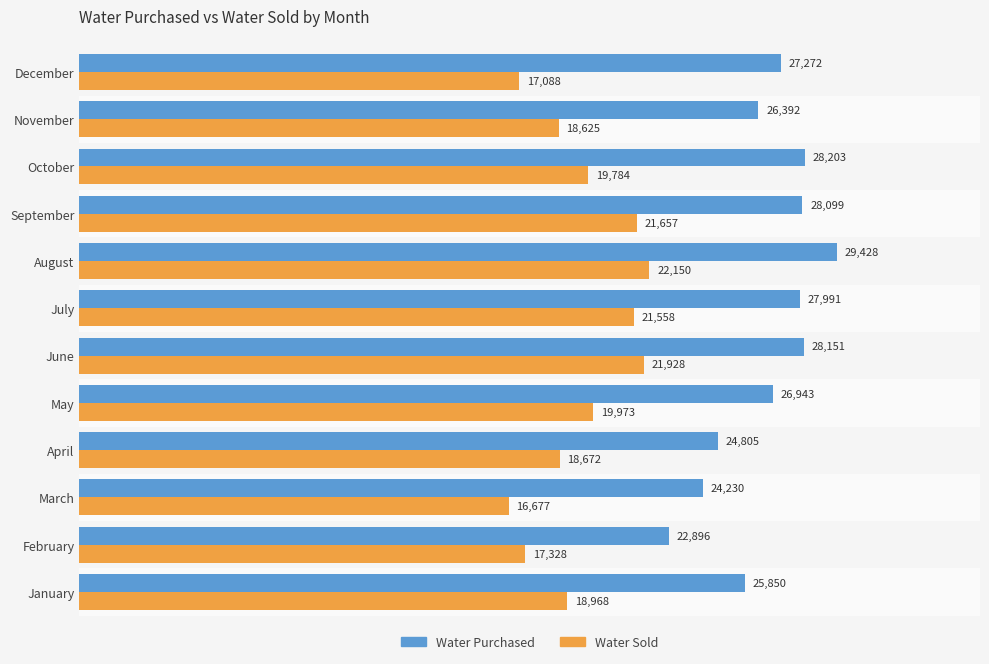

List the labels in order of Water Purchased value, largest first.

August, October, June, September, July, December, May, November, January, April, March, February